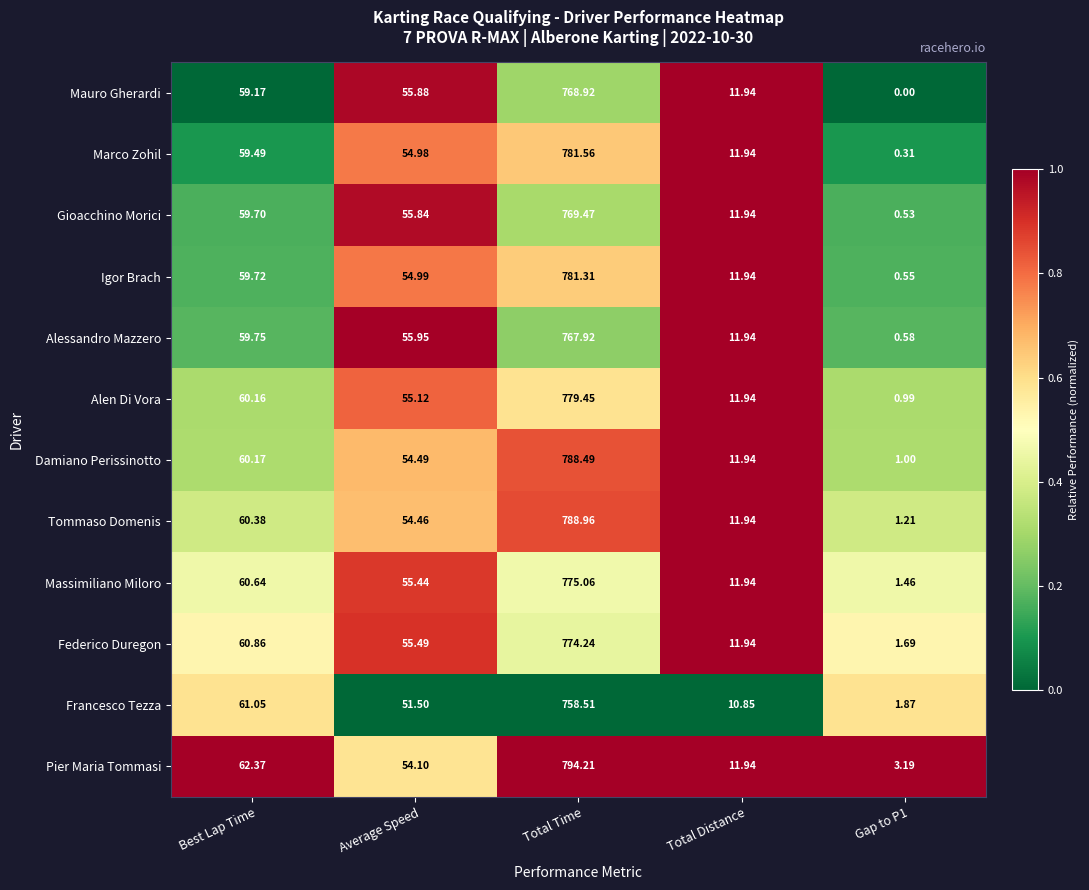

What is the greatest value displayed?

794.2